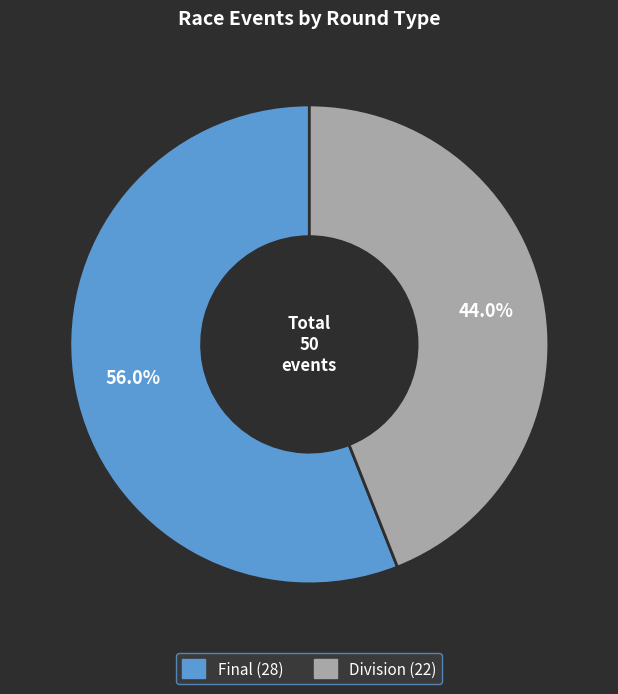

Is there a majority slice in this chart?

Yes